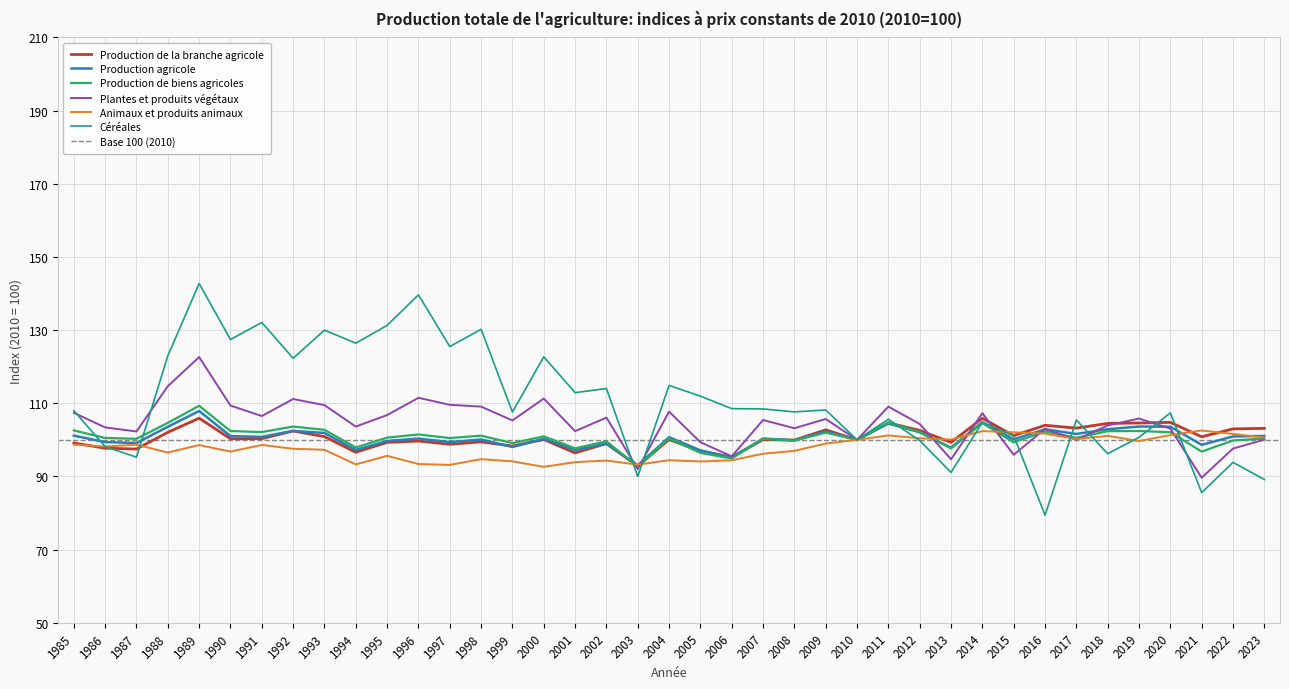

Reading left to right, what are all the values shown in this chart?

Production de la branche agricole: 99.1	97.7	97.5	102.1	105.9	100.3	100.3	102.4	100.9	96.6	99.3	99.7	98.8	99.5	98.3	100.1	96.4	99.0	92.8	100.1	96.9	95.3	100.1	99.9	102.7	100.0	104.7	102.6	99.3	105.9	101.1	104.0	103.2	104.5	104.6	104.8	100.8	103.0	103.1
Production agricole: 101.2	99.4	99.1	103.6	107.9	101.0	100.8	102.5	101.9	97.2	99.7	100.3	99.4	100.1	98.0	100.3	97.2	99.0	93.0	100.7	97.1	95.2	100.3	99.9	102.3	100.0	104.5	102.1	97.9	104.8	100.1	102.9	101.6	102.9	103.6	103.6	98.6	100.9	101.1
Production de biens agricoles: 102.6	100.5	100.3	104.6	109.3	102.4	102.1	103.6	102.7	97.9	100.6	101.5	100.5	101.1	99.1	101.0	97.7	99.6	92.7	100.4	96.4	94.9	100.3	99.8	102.0	100.0	104.7	102.2	97.7	104.6	99.3	102.3	100.6	102.4	102.4	102.1	96.8	99.8	100.4
Plantes et produits végétaux: 107.4	103.4	102.3	114.7	122.6	109.4	106.5	111.2	109.5	103.6	106.8	111.5	109.6	109.1	105.3	111.3	102.4	106.1	92.0	107.7	99.3	95.5	105.4	103.2	105.7	100.0	109.1	104.3	94.7	107.3	95.9	103.0	100.0	103.9	105.8	103.1	89.7	97.6	100.0
Animaux et produits animaux: 98.7	98.2	98.7	96.5	98.6	96.8	98.6	97.6	97.3	93.3	95.6	93.4	93.2	94.7	94.1	92.6	93.9	94.3	93.2	94.4	94.1	94.4	96.2	97.0	99.0	100.0	101.2	100.4	100.1	102.4	102.1	101.7	100.2	101.1	99.7	101.3	102.6	101.6	100.6
Céréales: 108.0	98.2	95.3	123.0	142.7	127.4	132.1	122.3	130.0	126.4	131.3	139.6	125.5	130.2	107.6	122.7	112.9	114.0	90.0	114.9	112.0	108.5	108.5	107.6	108.2	100.0	105.6	99.8	91.1	104.8	101.1	79.4	105.5	96.2	100.7	107.4	85.6	93.8	89.2